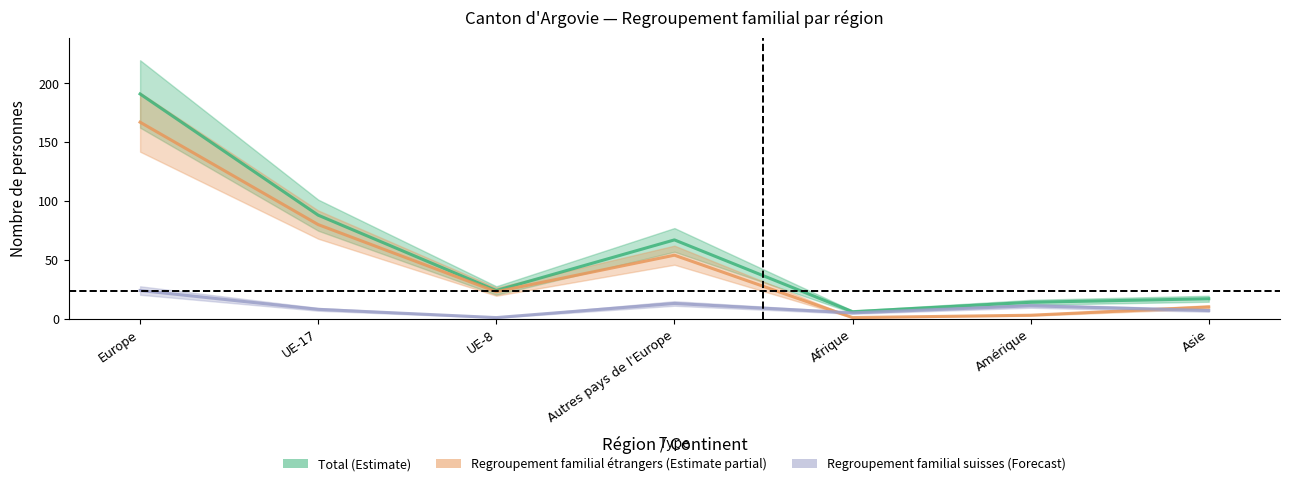

What is the average value of the Regroupement familial suisses (Forecast) series?

10